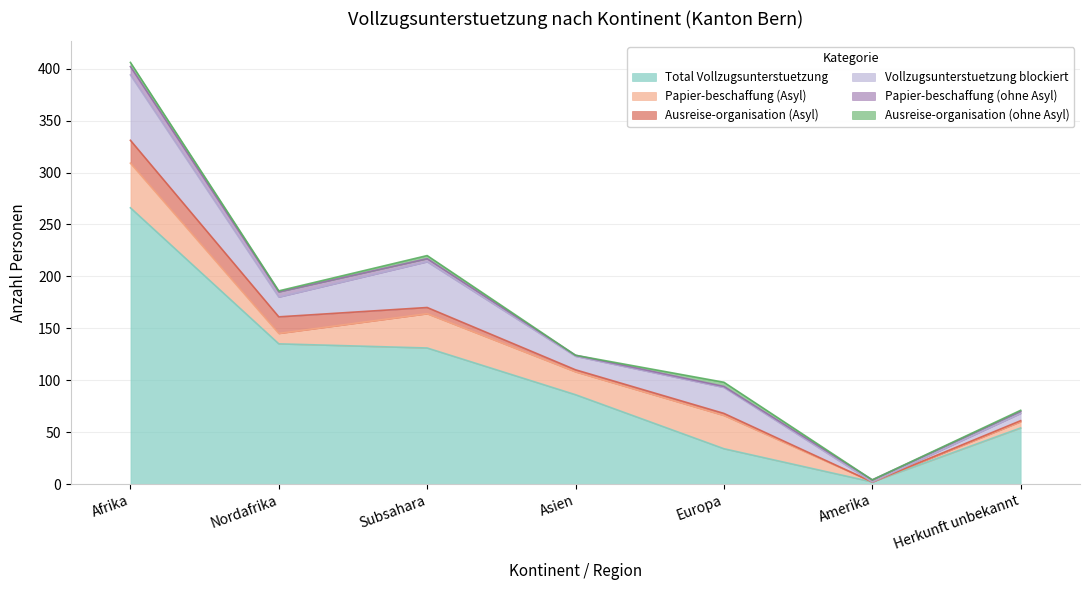

What is the sum of all Ausreise-organisation (Asyl) values?

49